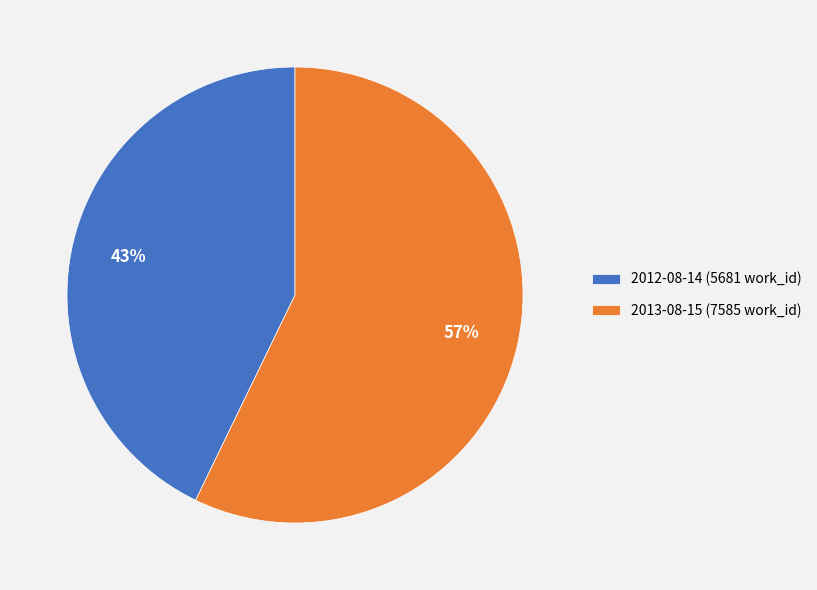

To the nearest percent, what is the average slice percentage?

50%